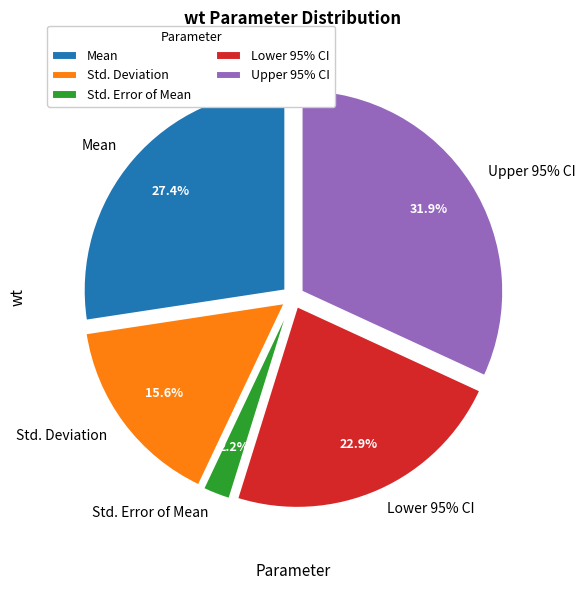

Which category has the smallest portion of the pie?

Std. Error of Mean